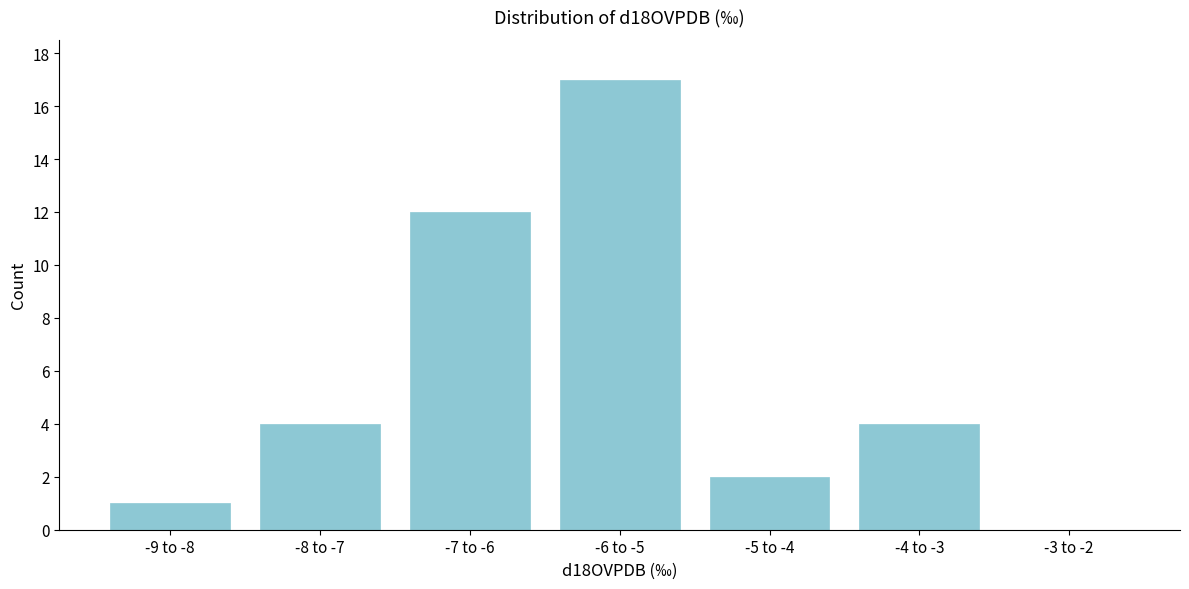

Reading left to right, list all the values displayed in this chart.

-9 to -8=1	-8 to -7=4	-7 to -6=12	-6 to -5=17	-5 to -4=2	-4 to -3=4	-3 to -2=0